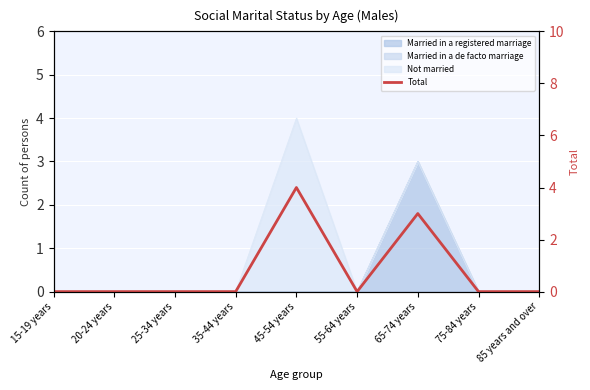

Reading right to left, list all the values displayed in this chart.

0	0	3	0	4	0	0	0	0